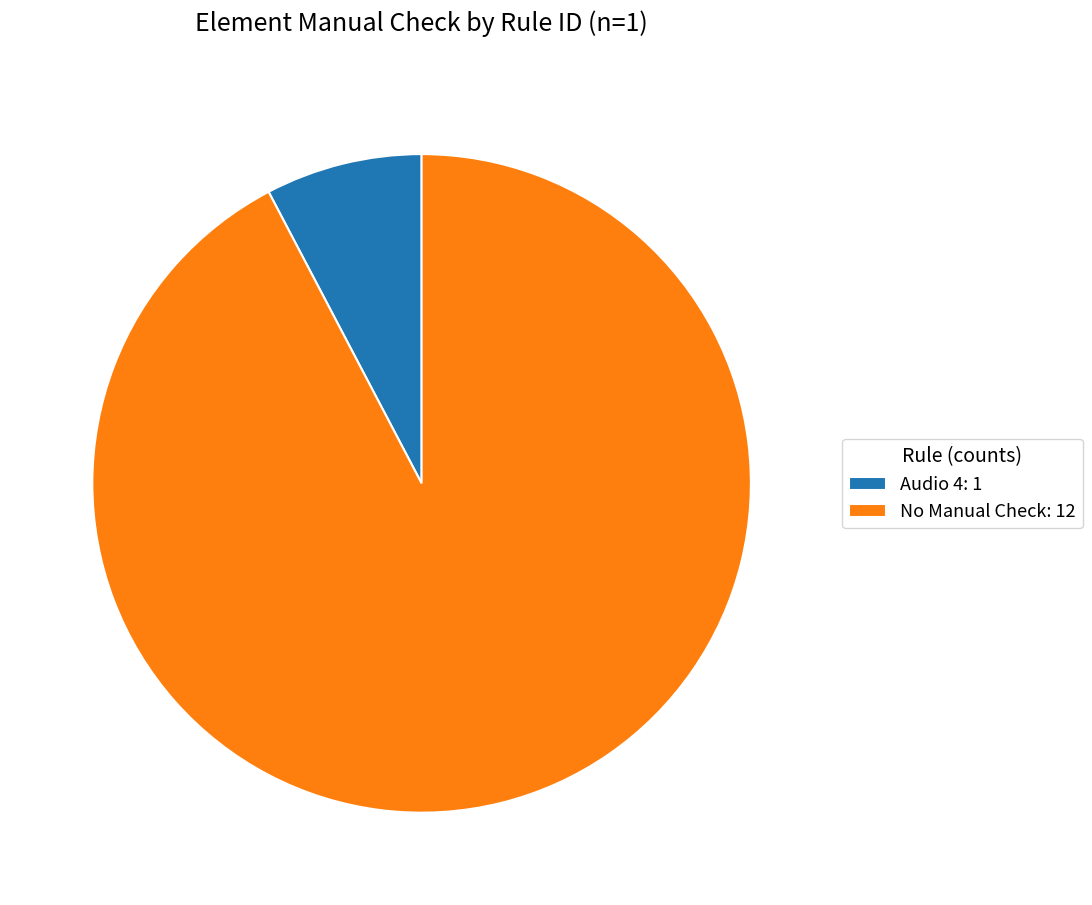

Is it true that Audio 4: 1 is 19% of the pie?

False